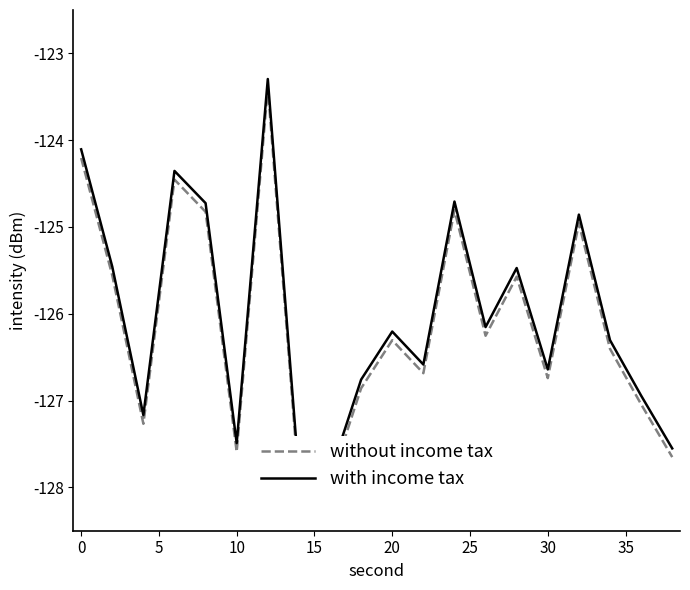

Is the value of with income tax at 19 greater than the value of without income tax at −5?

No